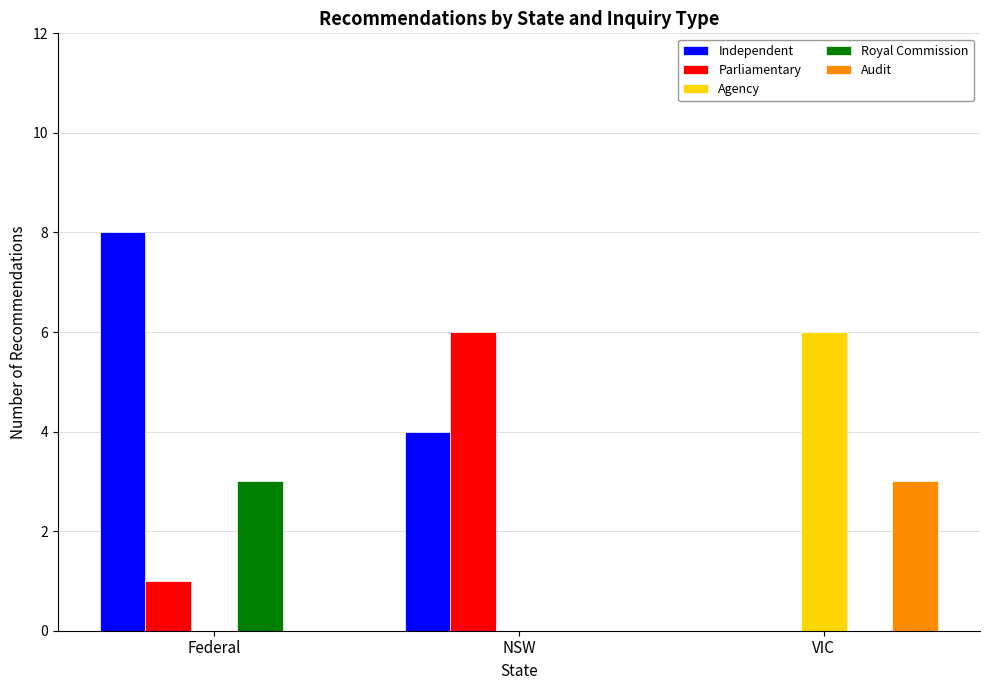

Which series has the widest spread of values?

Independent